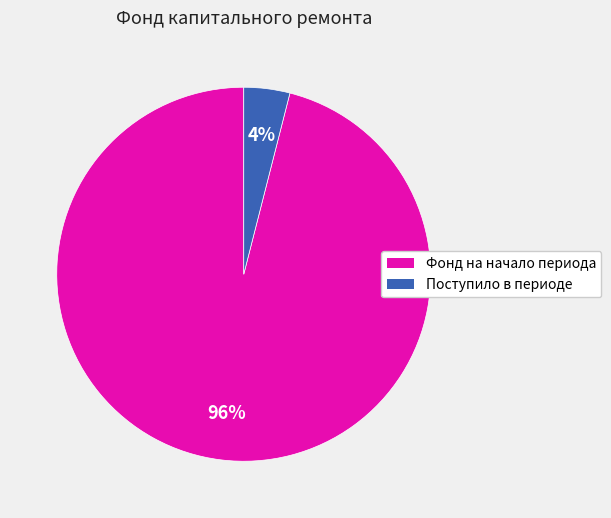

Which has a higher value, Фонд на начало периода or Поступило в периоде?

Фонд на начало периода